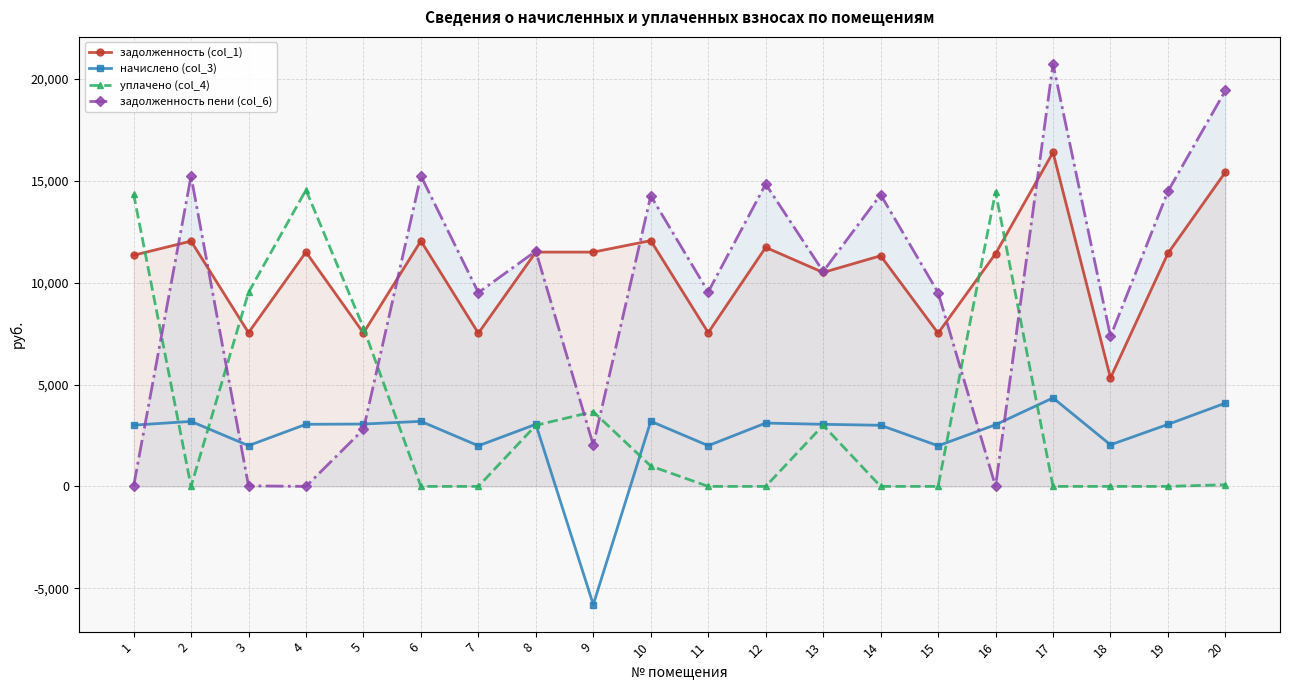

What is the greatest value displayed?

20744.2